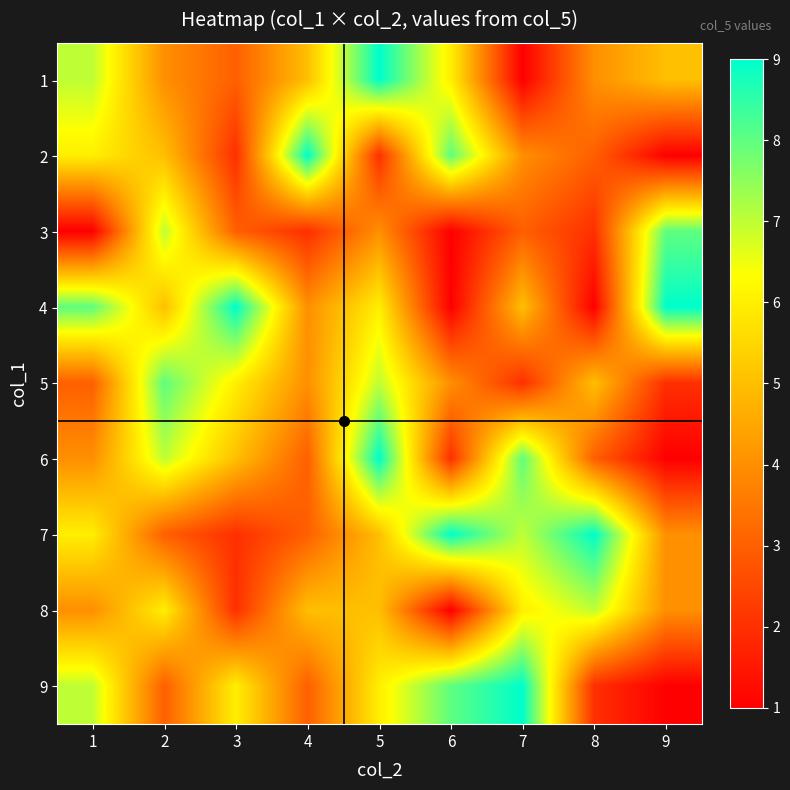

What is the difference between the highest and lowest values at 8?

8